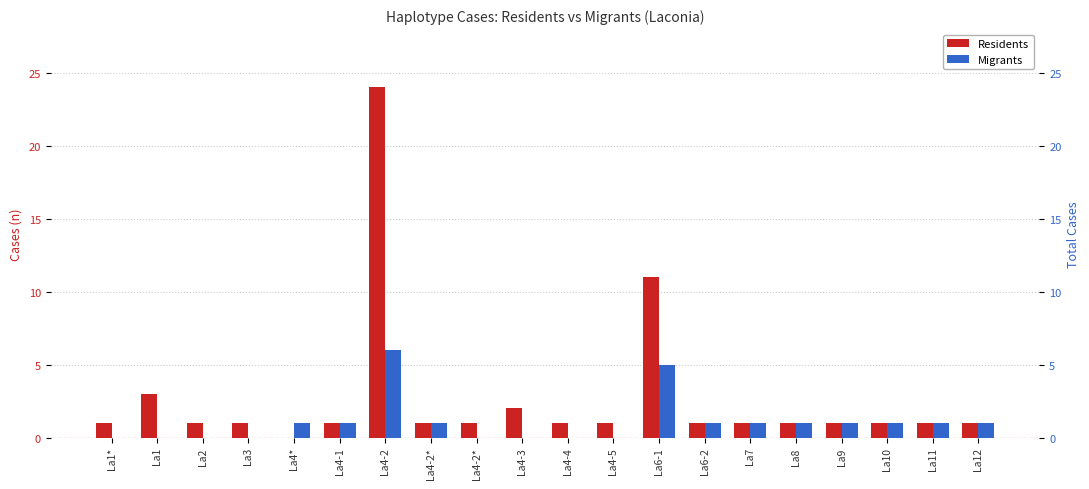

Rank the series by their average value, from highest to lowest.

Residents, Migrants